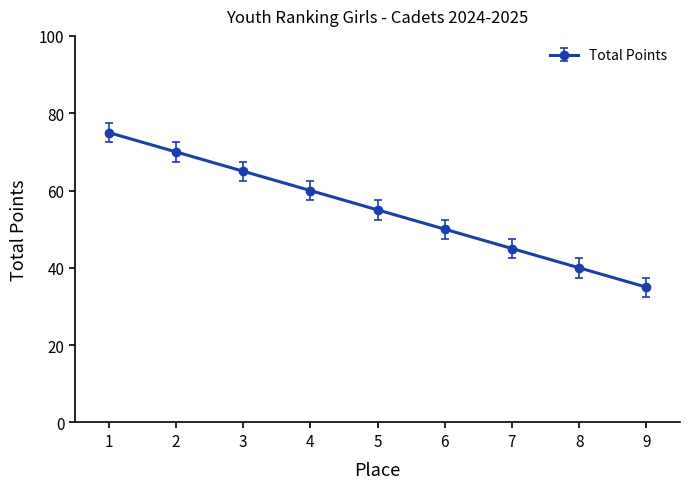

What is the sum of the values at 6 and 2?

120